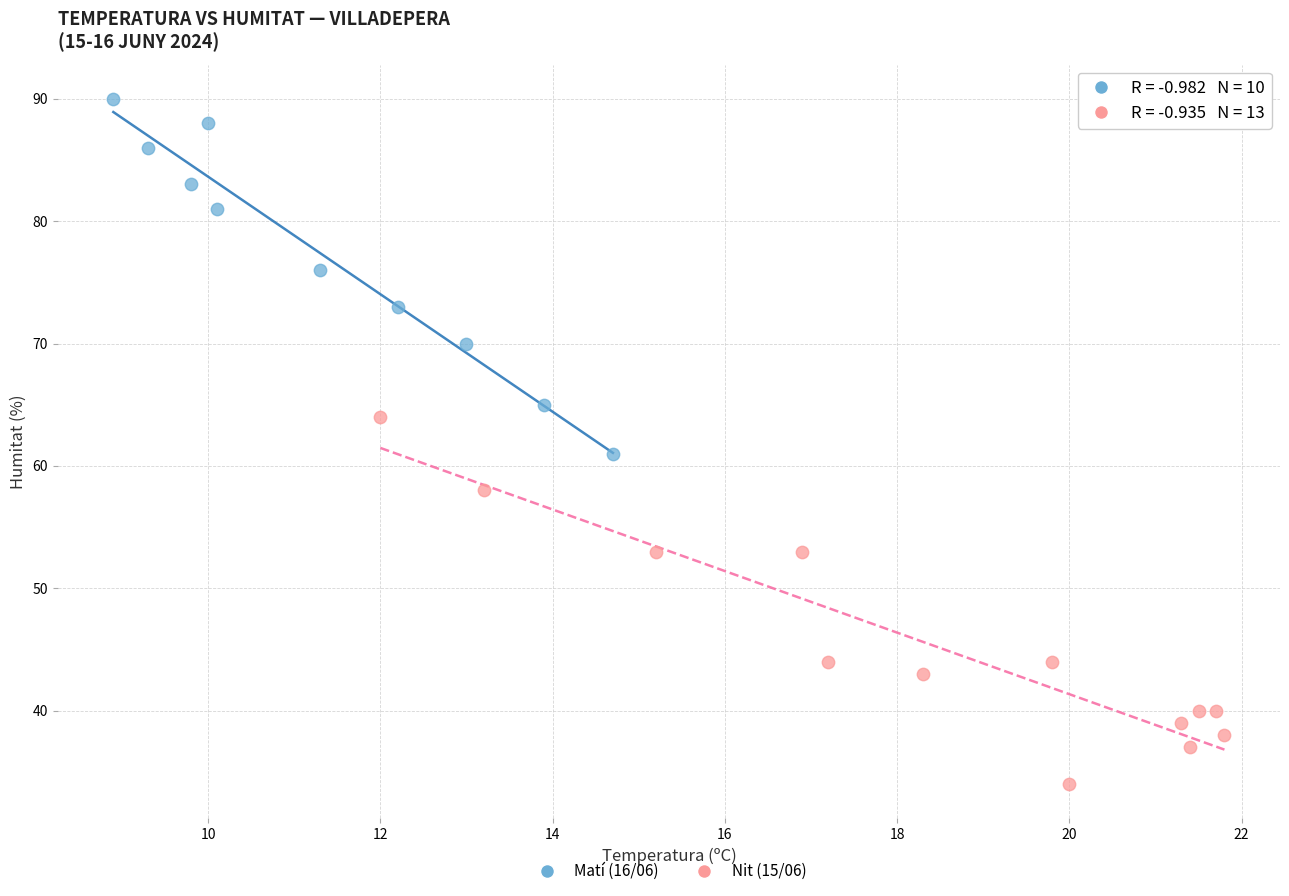

Which series reaches the maximum Y coordinate?

Matí (16/06)